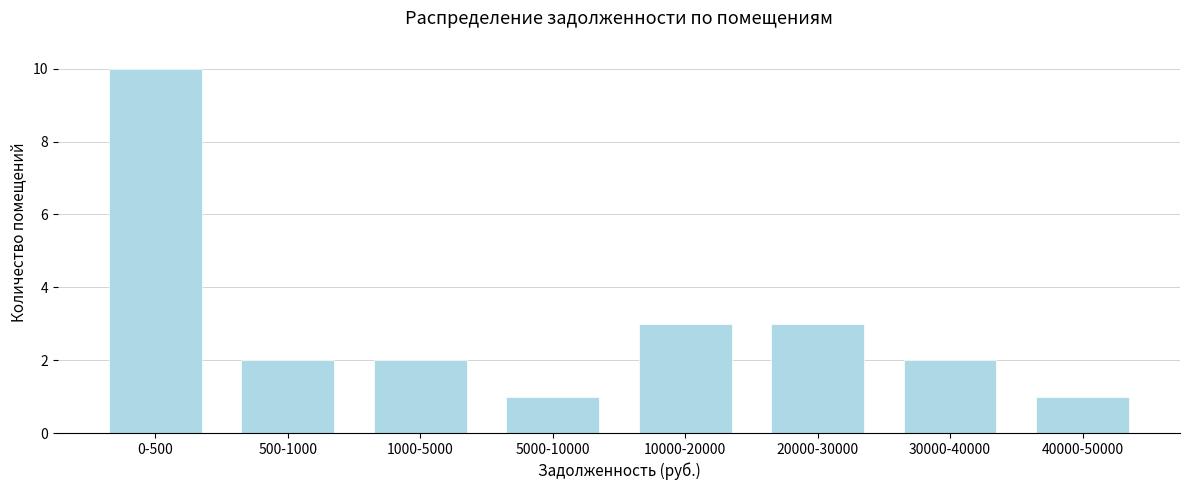

Reading left to right, transcribe all the data shown in this chart.

10	2	2	1	3	3	2	1